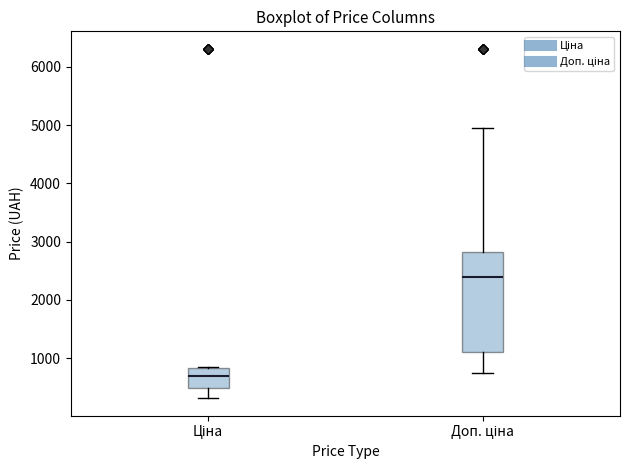

Where is the upper edge of the box for Ціна on the y-axis? The values are not printed on the chart, so give them approximately, as read against the axis.

800